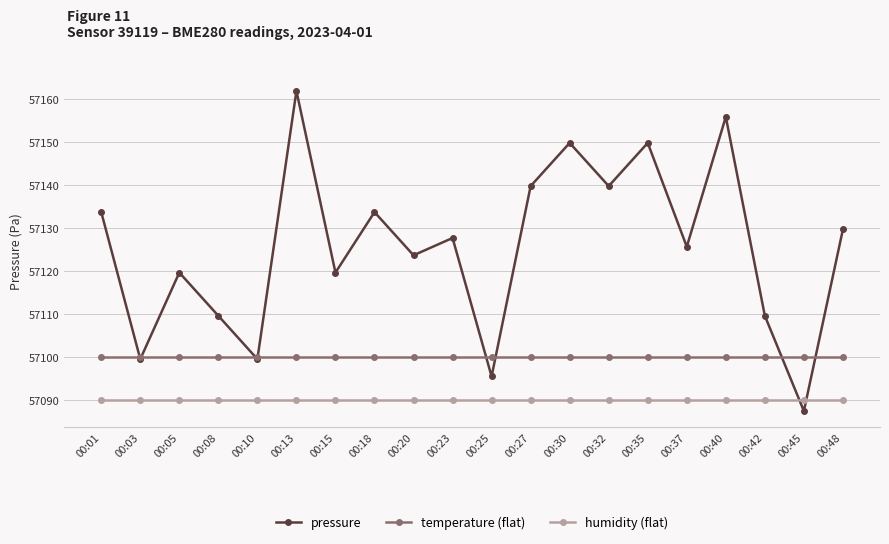

List the series in order of their peak value, highest first.

pressure, temperature (flat), humidity (flat)